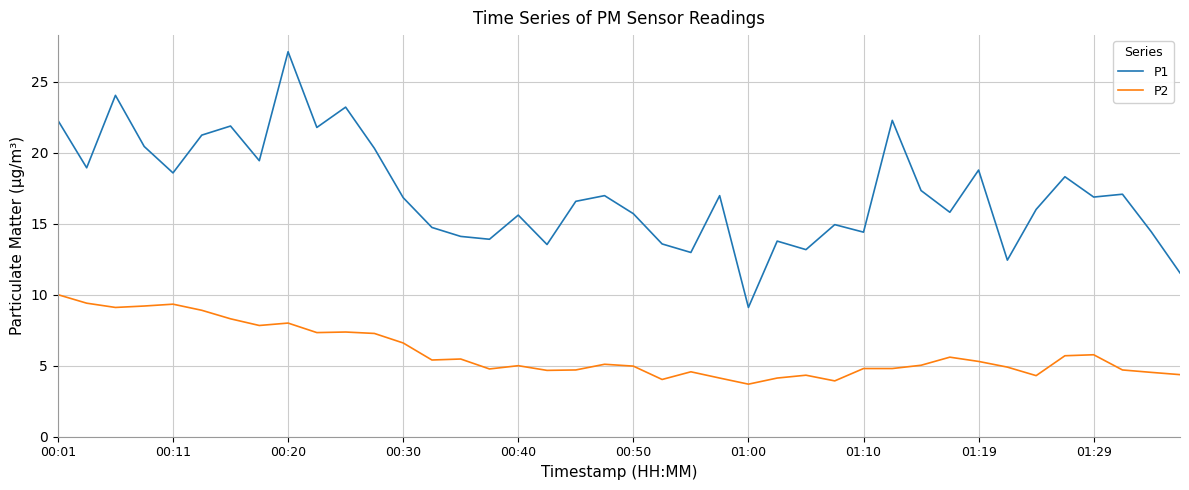

How many series are shown in this chart?

2